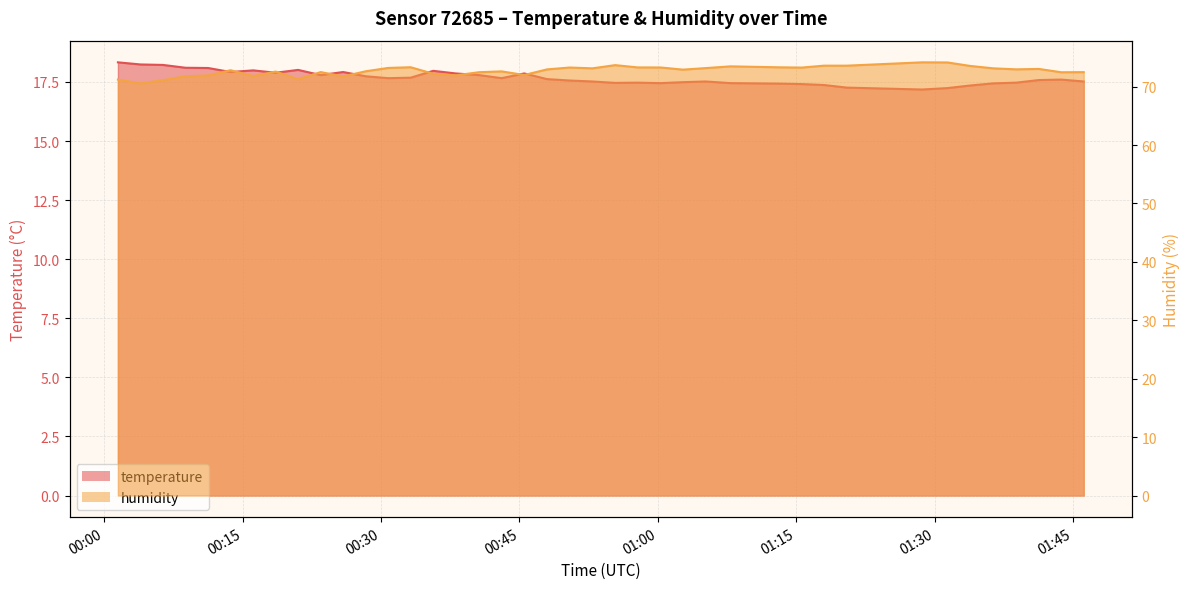

What is the sum of the humidity values at 2023-07-20T00:01:28 and 2023-07-20T00:50:27?

144.5